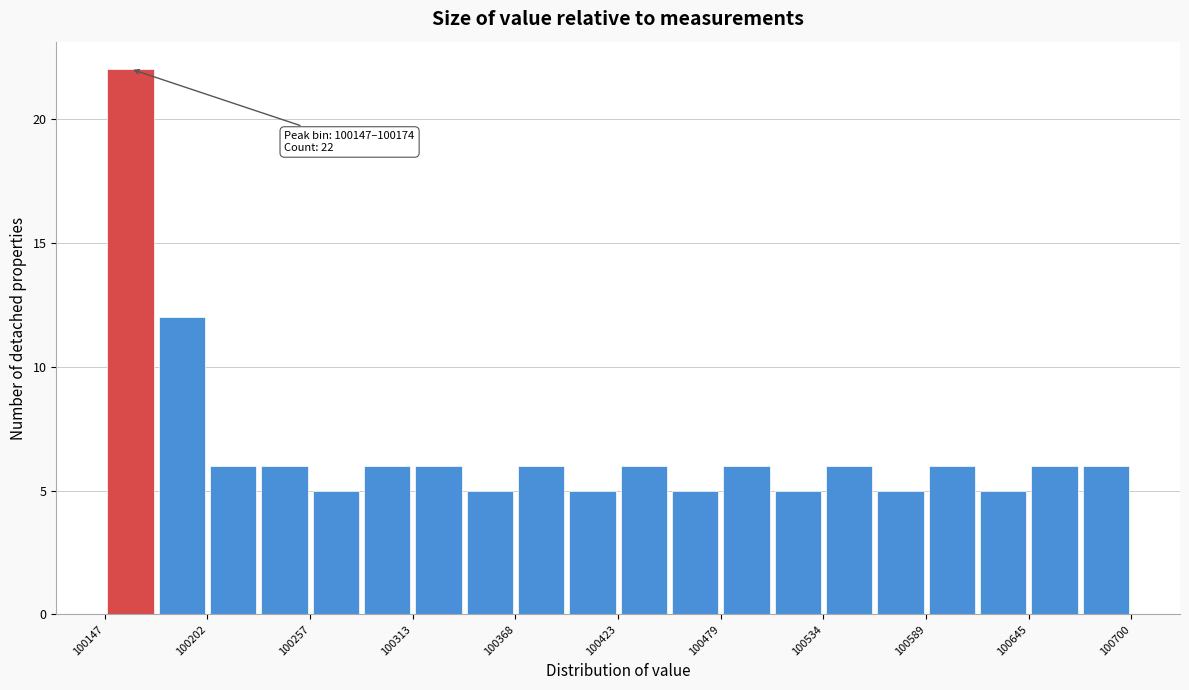

Read against the x-axis, roughly where is the centre of the tallest bar?

100160